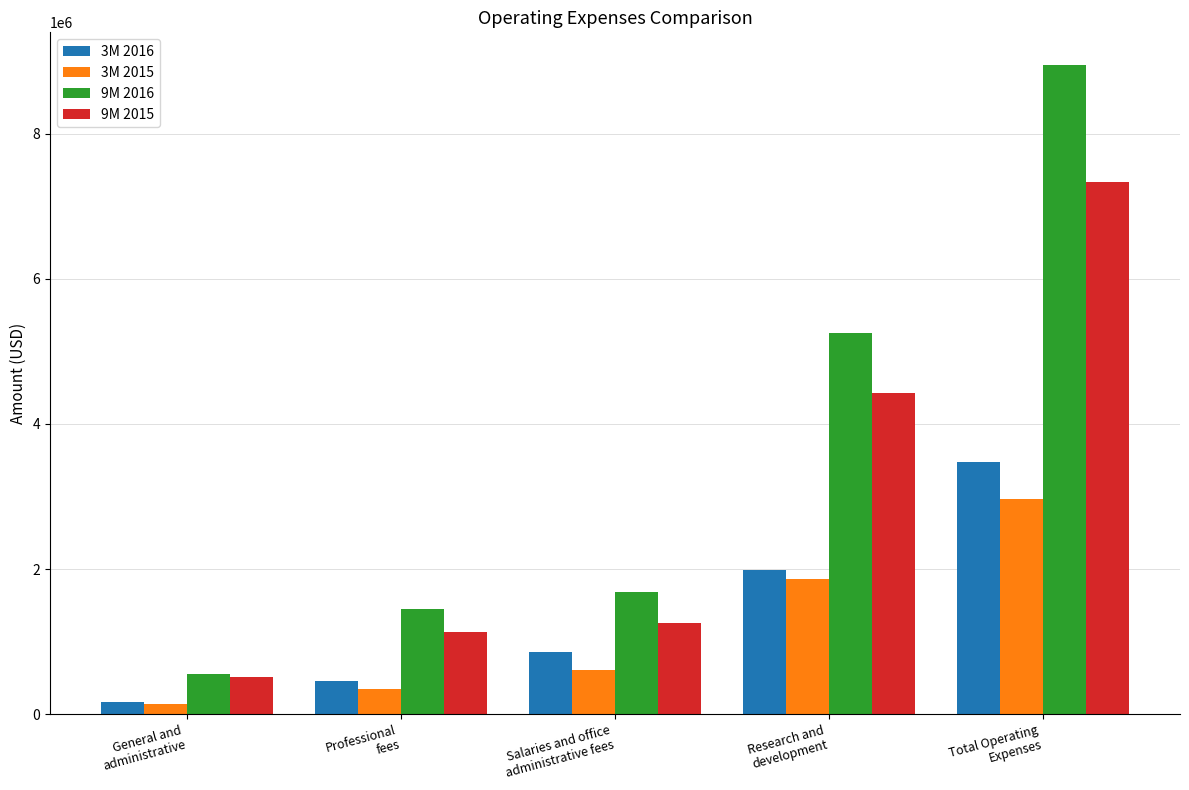

Which series has the largest total across all categories?

9M 2016